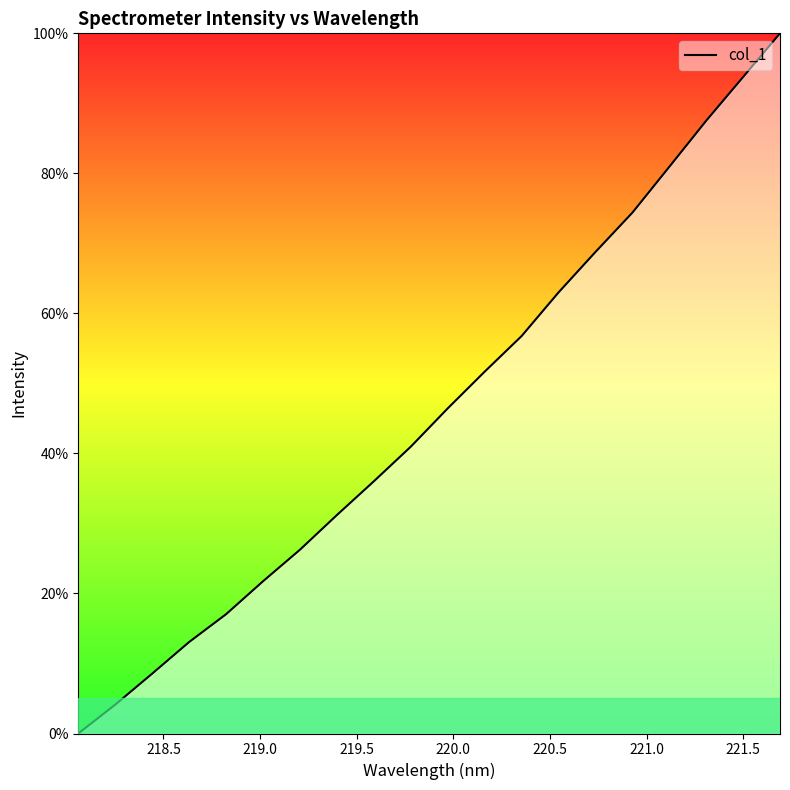

What is the difference between the maximum and minimum values?

100.0